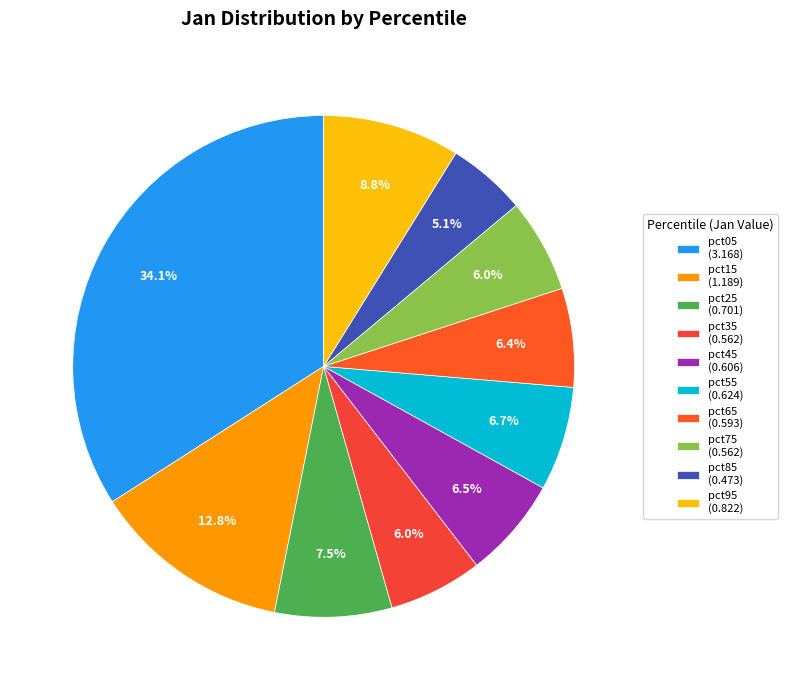

How many segments does this pie chart have?

10